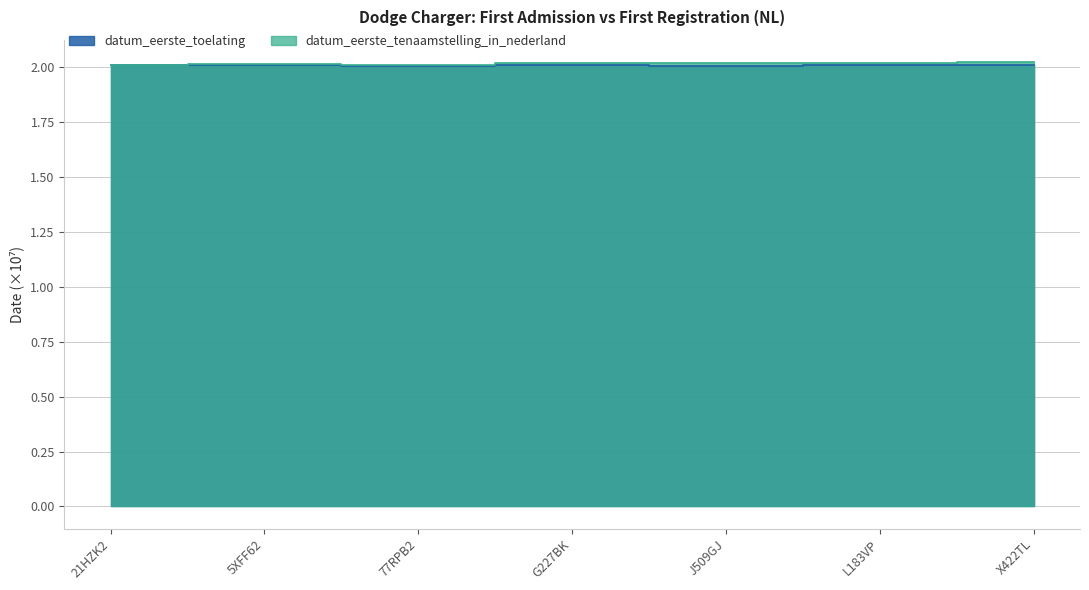

Count the datum_eerste_toelating values in the range 2 to 3.

7